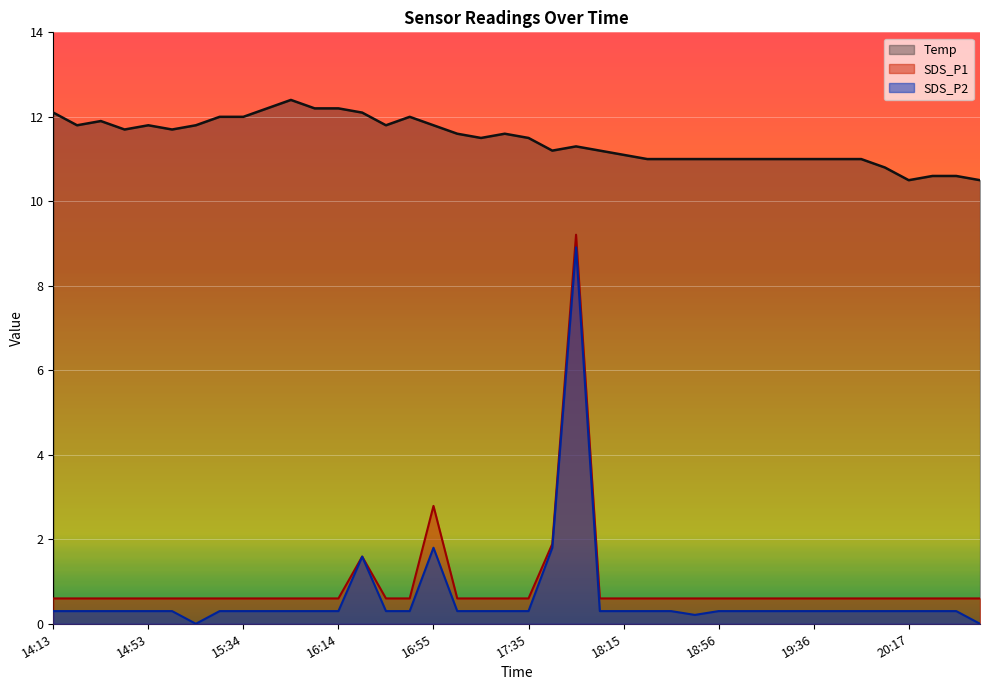

True or false: SDS_P2 and SDS_P1 cross at least once.

False